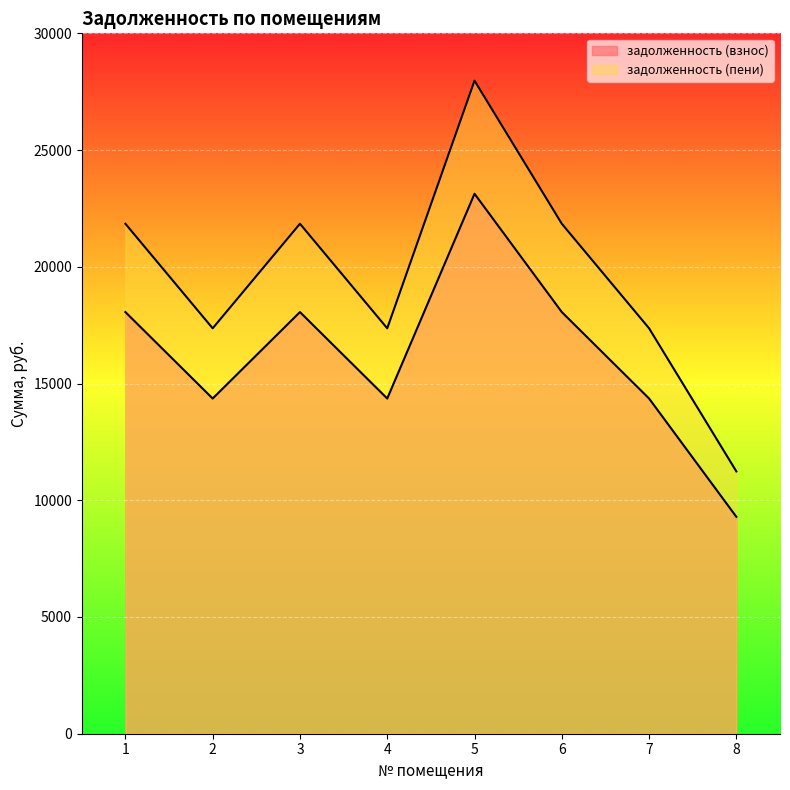

The value of задолженность (взнос) at 7 is 6008.5. True or false?

False